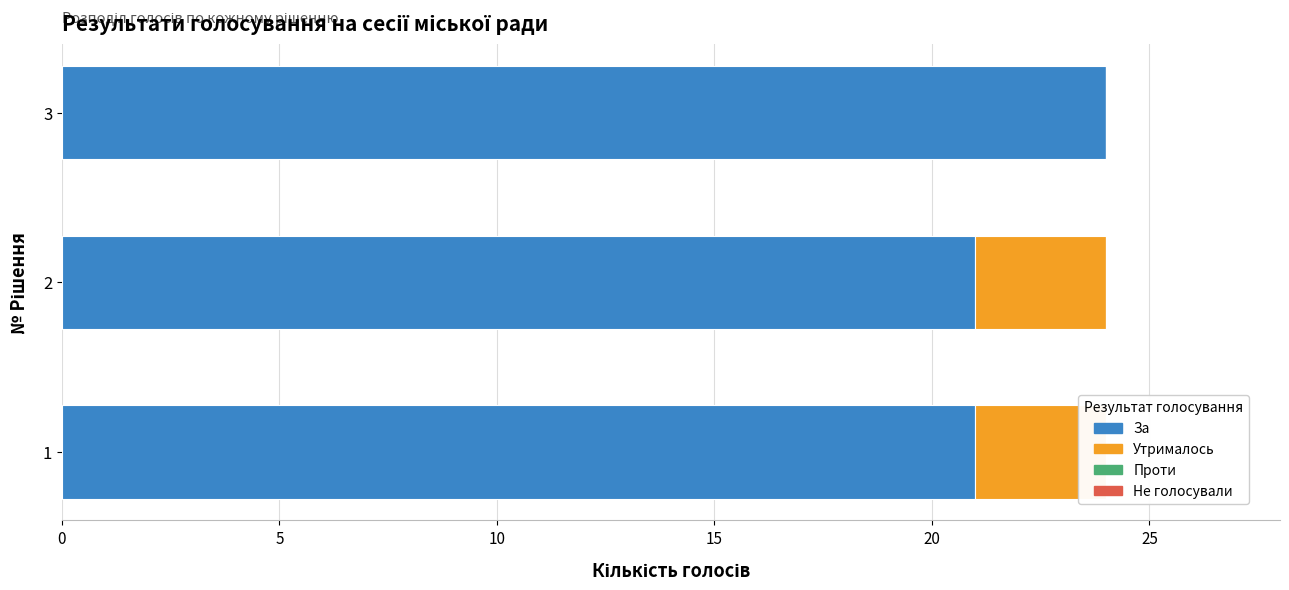

Does the chart contain stacked bars?

No